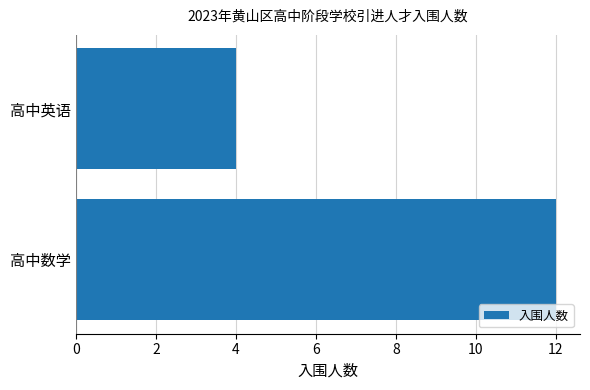

What is the difference between the maximum and minimum values?

8